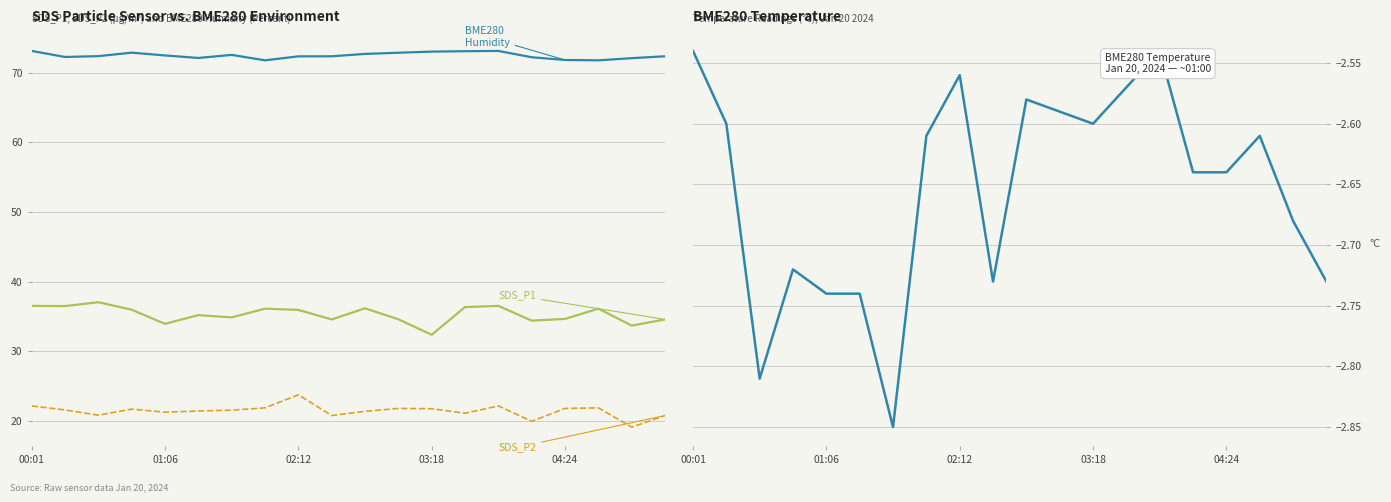

How many interior local peaks does the SDS_P2 series have?

5